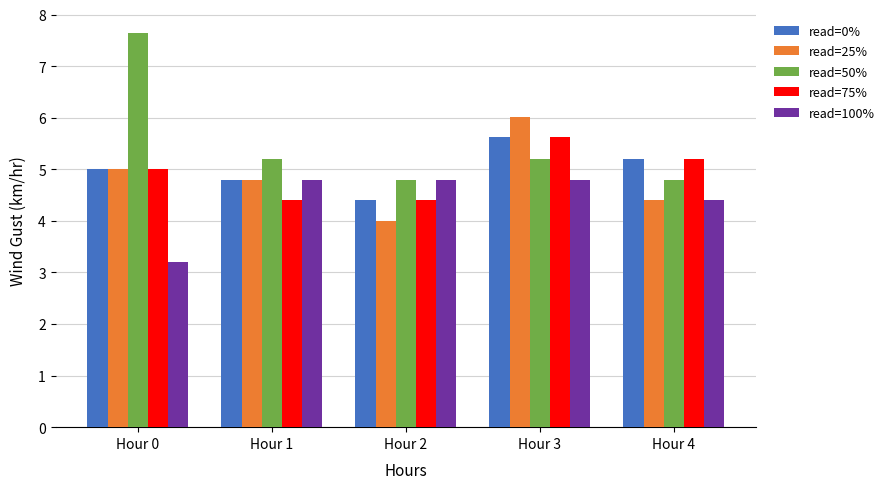

At which label does read=50% first exceed 5?

Hour 0